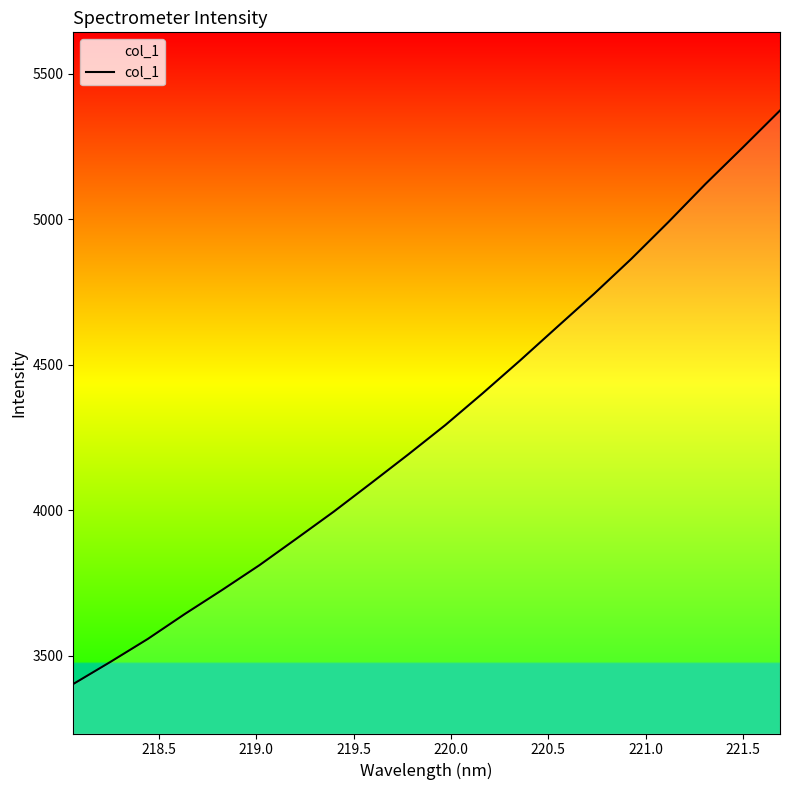

Reading left to right, list all the values displayed in this chart.

3402.6	3478.7	3557.2	3643.4	3725.8	3810.7	3902.4	3995.0	4092.6	4191.3	4292.6	4401.4	4513.5	4629.0	4743.7	4863.7	4990.5	5121.7	5246.6	5373.5